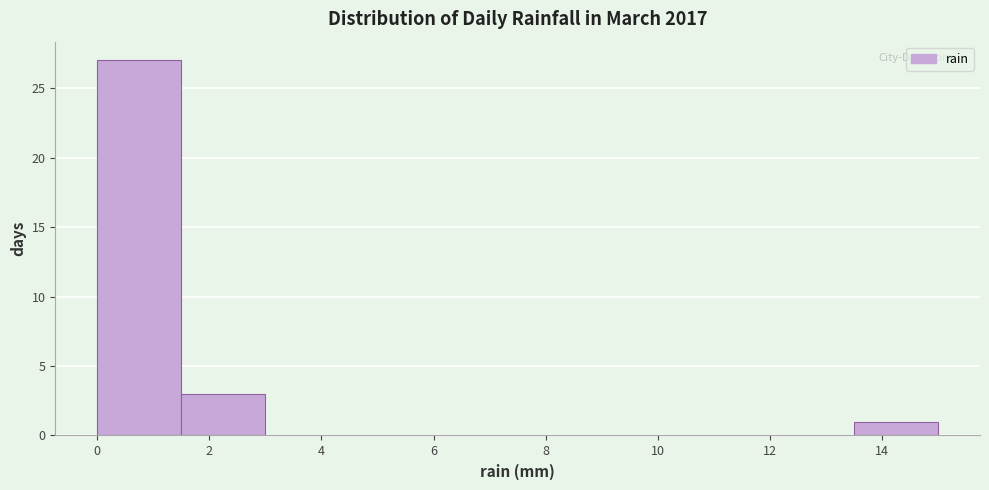

Reading left to right, transcribe this chart: for each bar, give the range it covers on the x-axis and its height. Neither the bar edges nor the heights are printed on the chart, so give them approximately, as read against the axes.

0.0 to 1.5: 27
1.5 to 3.0: 3
3.0 to 4.5: 0
4.5 to 6.0: 0
6.0 to 7.5: 0
7.5 to 9.0: 0
9.0 to 10.5: 0
10.5 to 12.0: 0
12.0 to 13.5: 0
13.5 to 15.0: 1